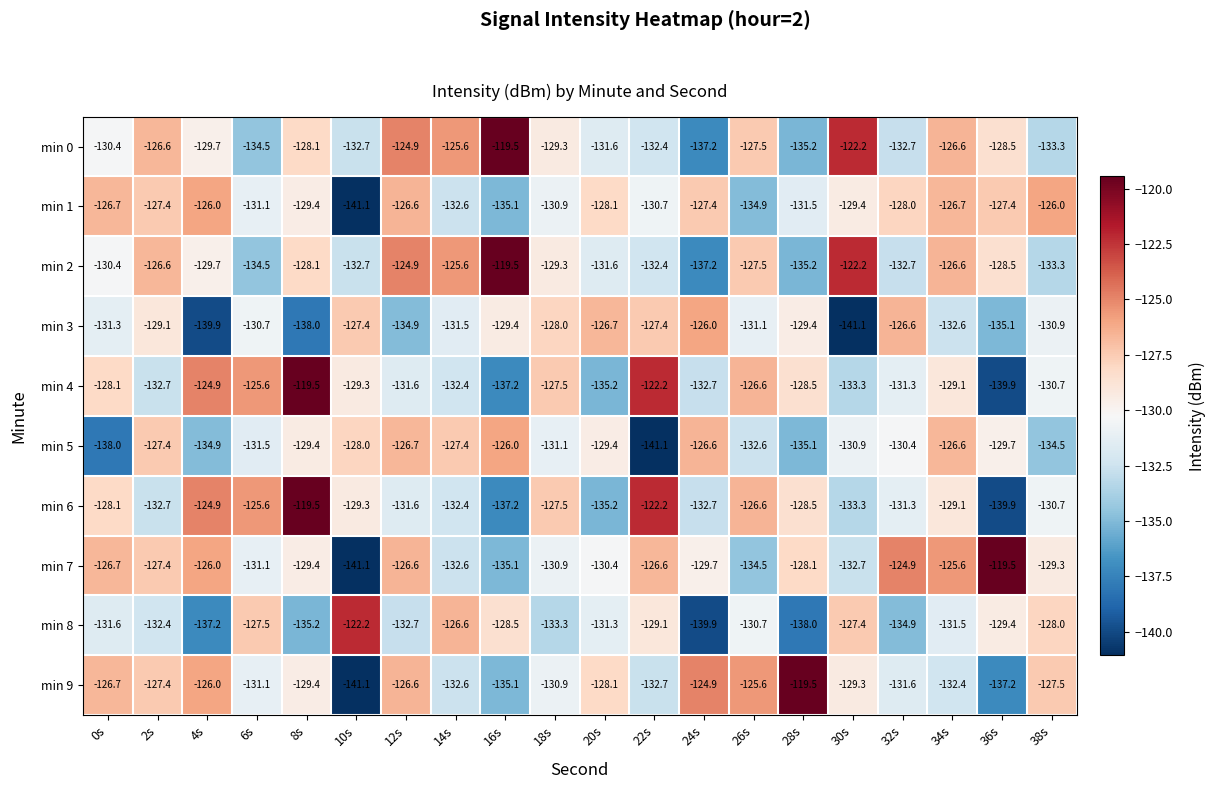

What is the difference between the highest and lowest values at 28s?

18.5